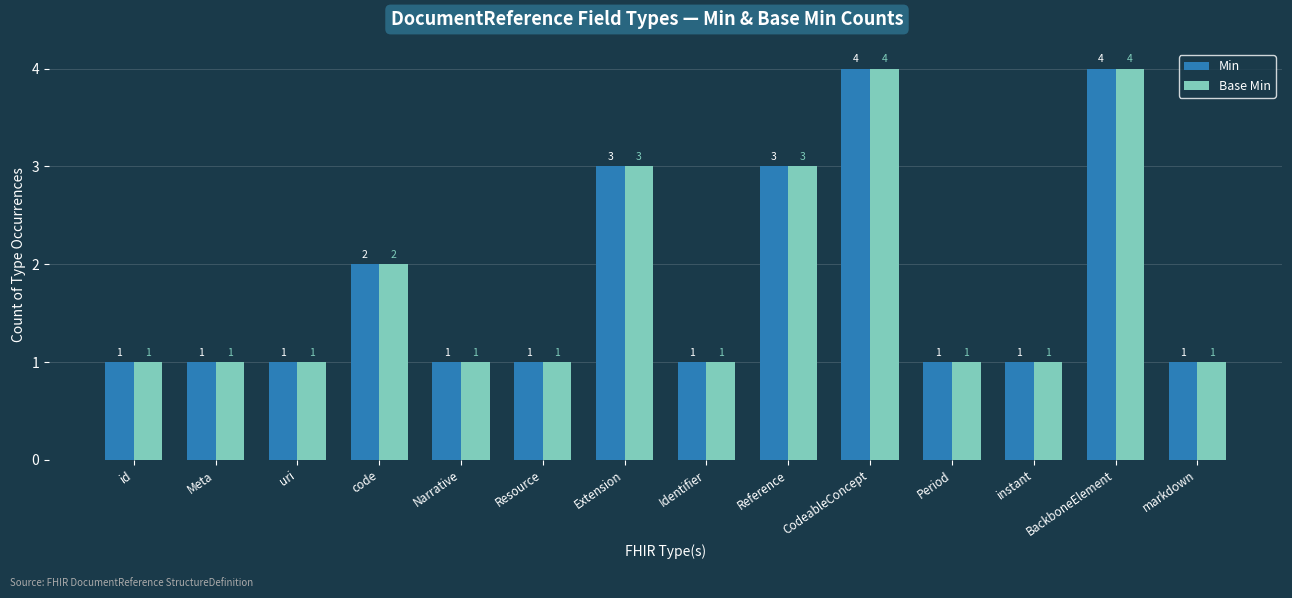

What is the greatest value displayed?

4